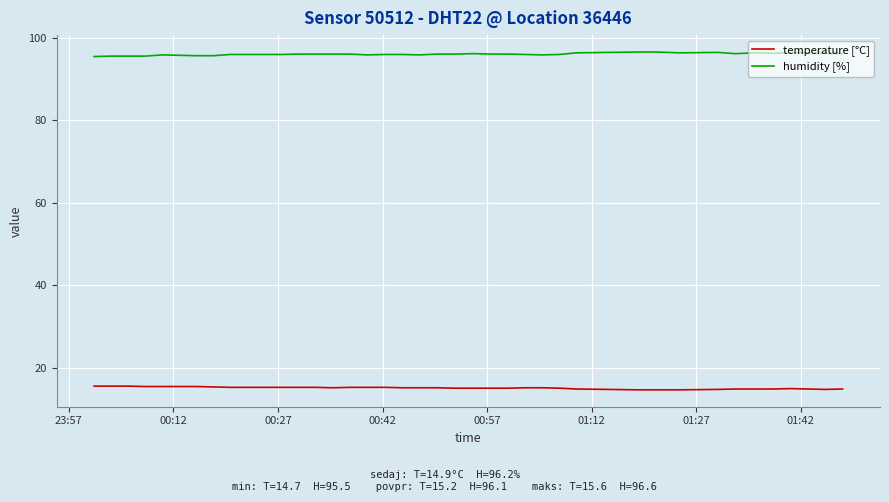

What are all the series names shown in the legend?

temperature [°C], humidity [%]